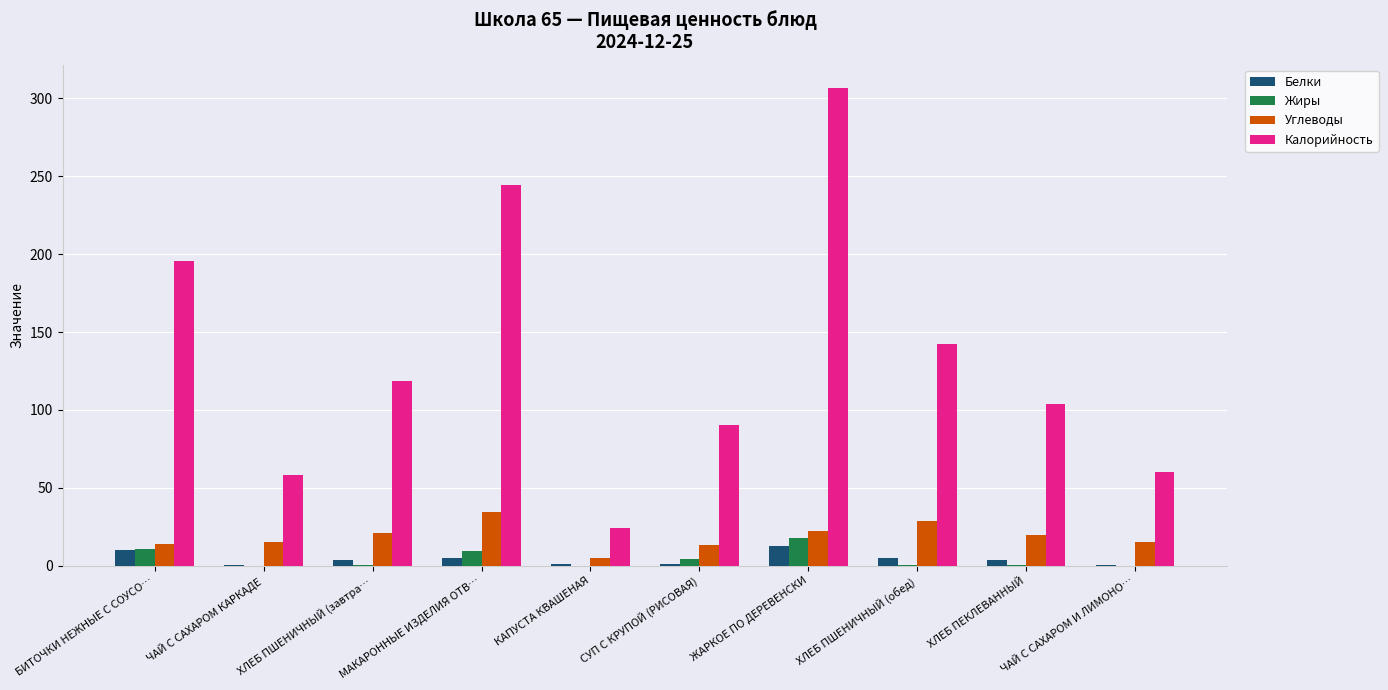

True or false: Калорийность has a value of 244.5 at МАКАРОННЫЕ ИЗДЕЛИЯ ОТВ….

True